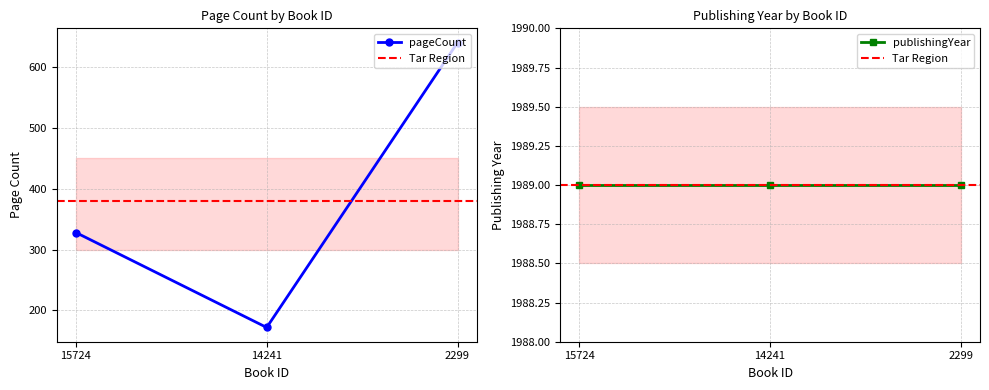

Rank the categories by pageCount value from lowest to highest.

14241, 15724, 2299